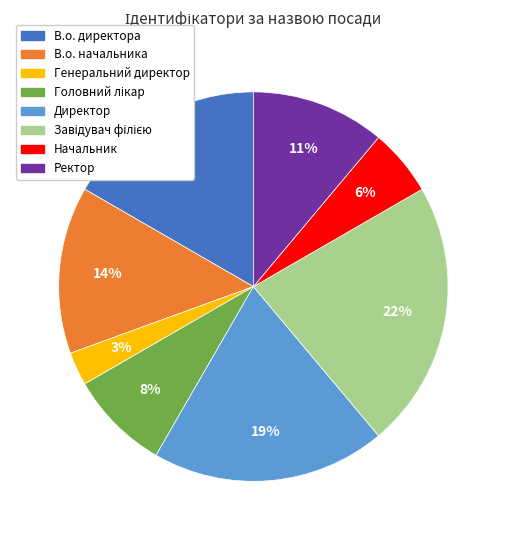

What percentage is the В.о. начальника slice, to the nearest percent?

14%